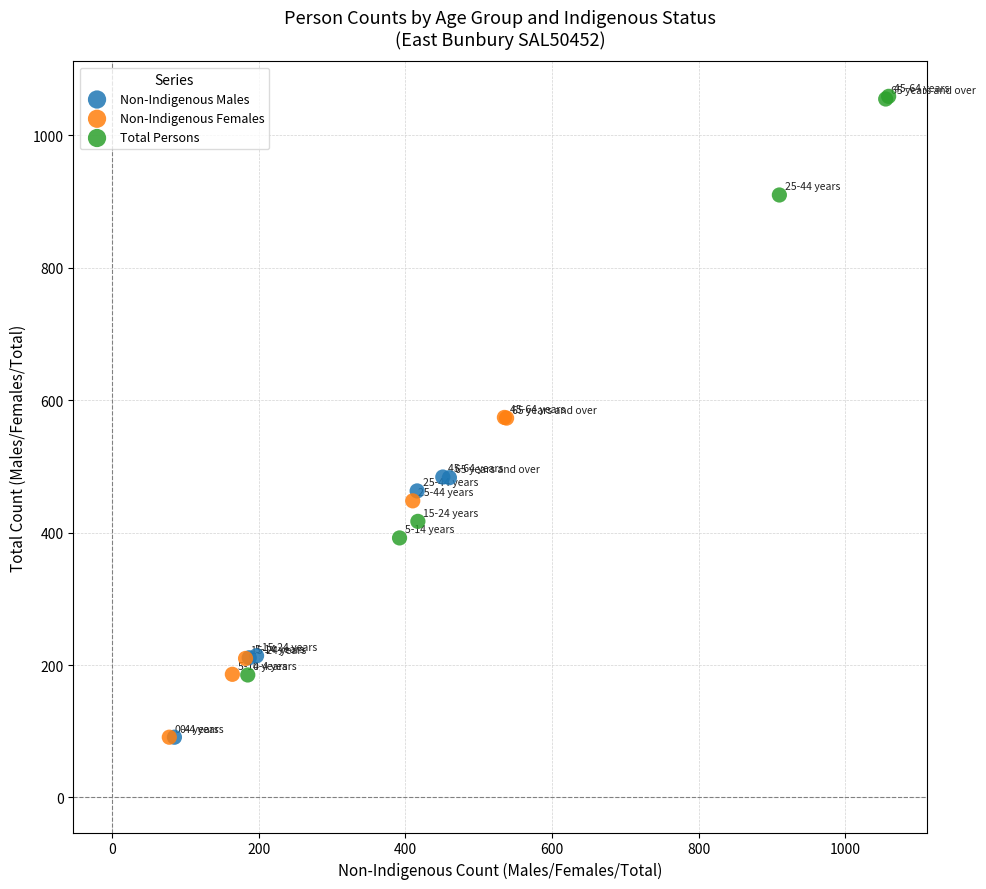

Which series has the largest Y range (max minus min)?

Total Persons